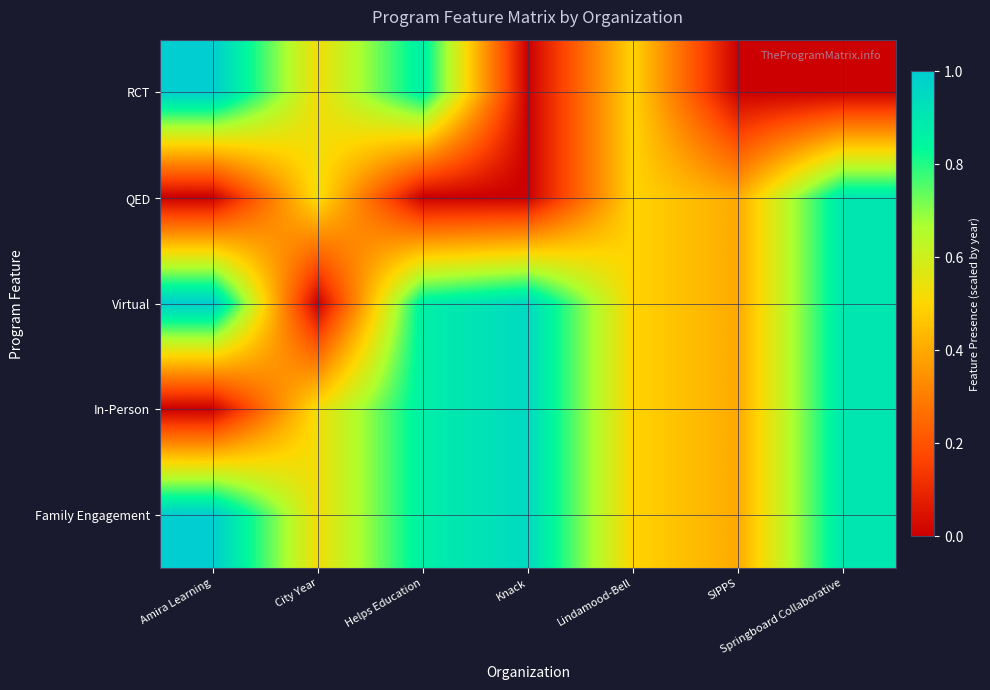

Which category has the highest value across all series?

Amira Learning